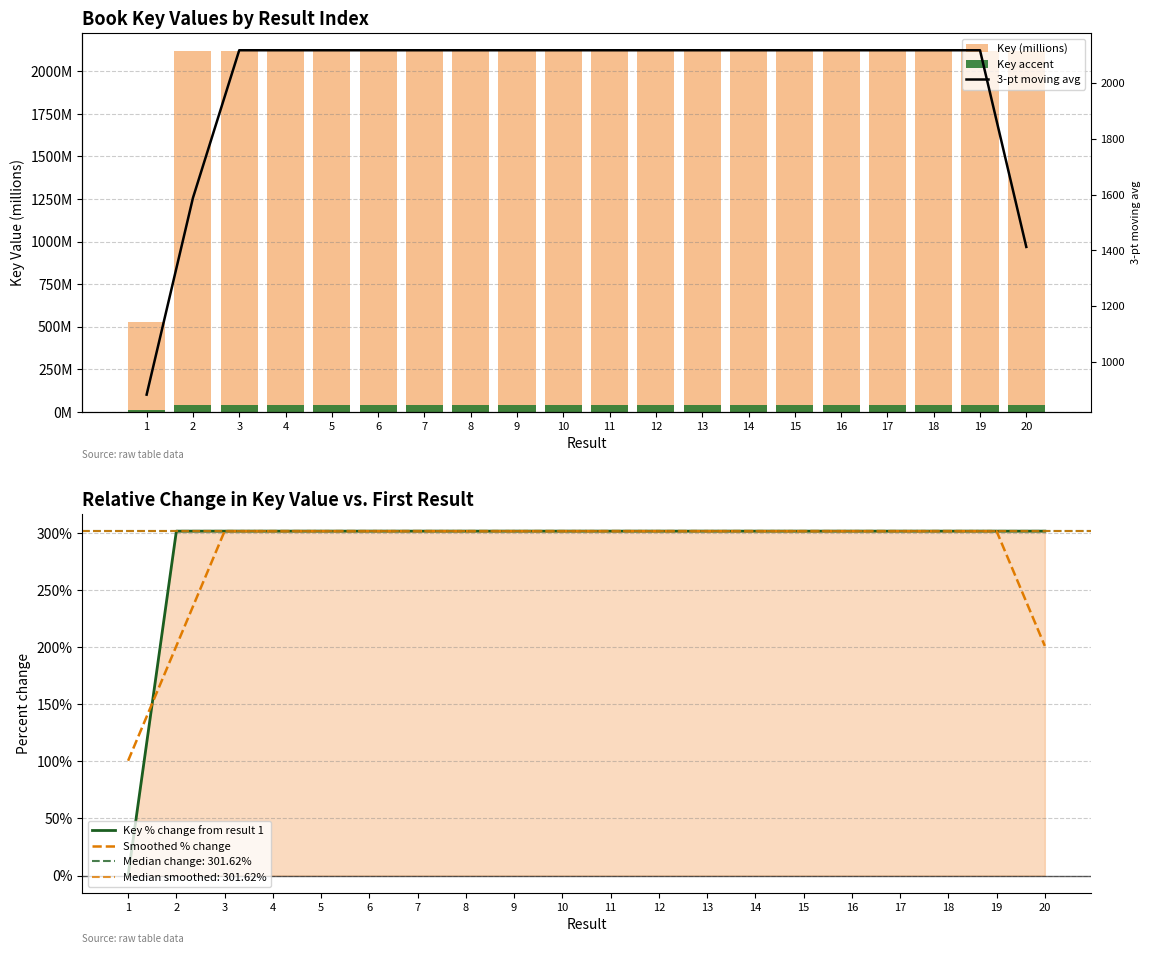

What is the approximate value of Key % change from result 1 at 16?

301.6